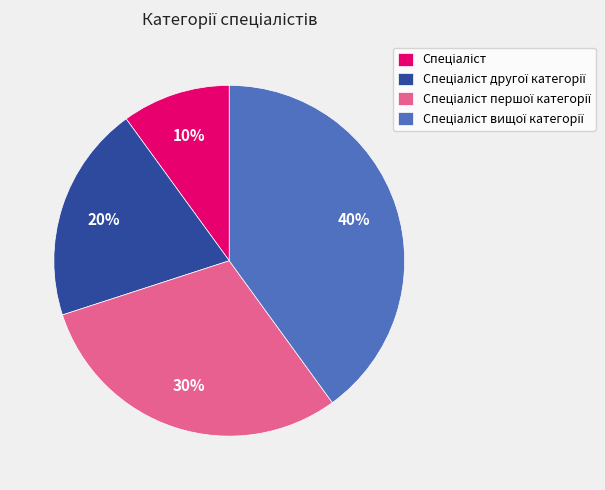

Is there any slice that represents more than half of the pie?

No